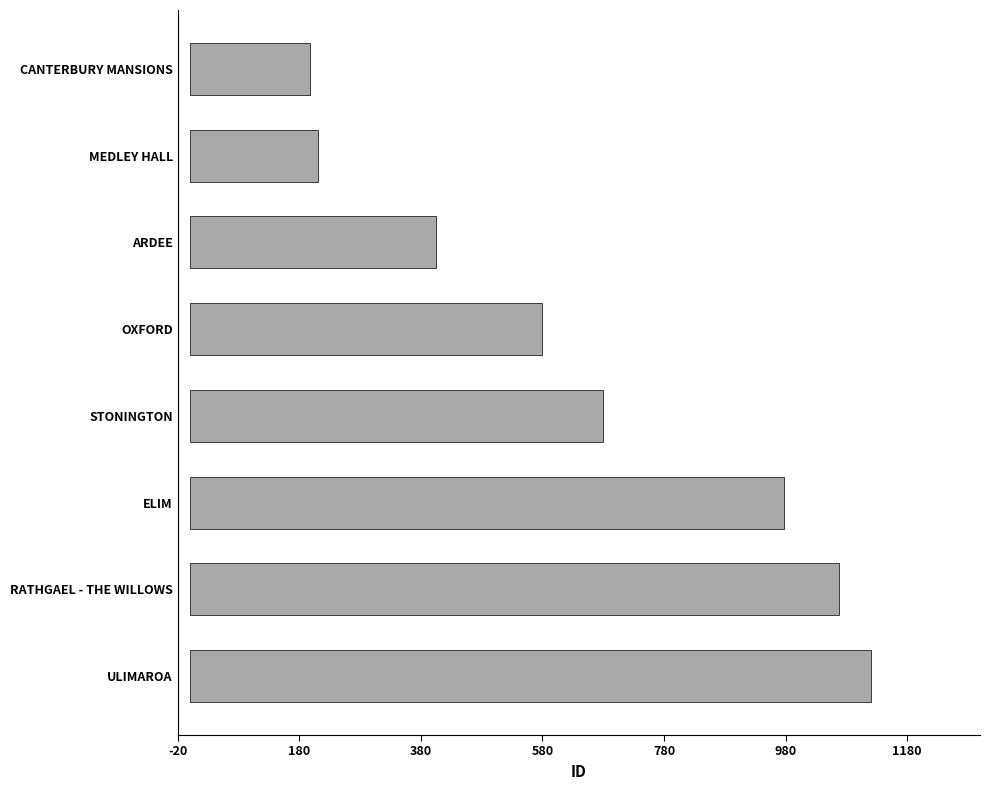

What is the sum of all values?

5236